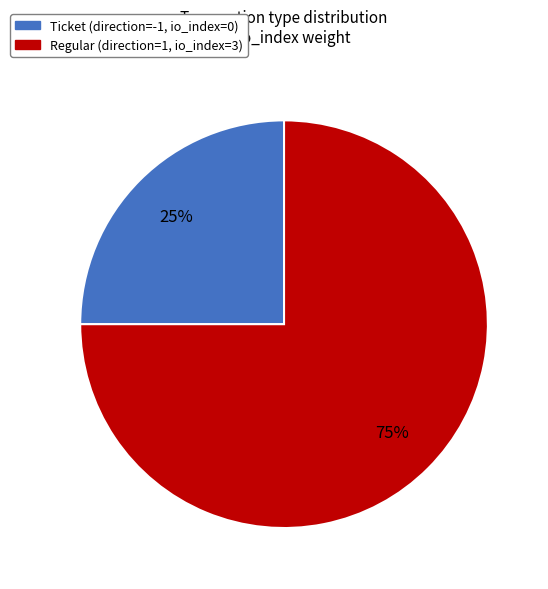

Does any single category account for the majority?

Yes